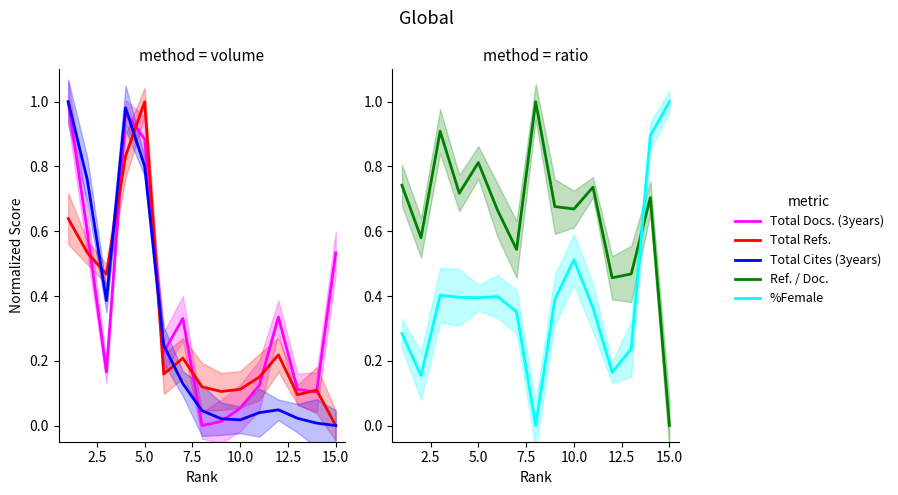

What is the average value of the Ref. / Doc. series?

0.6